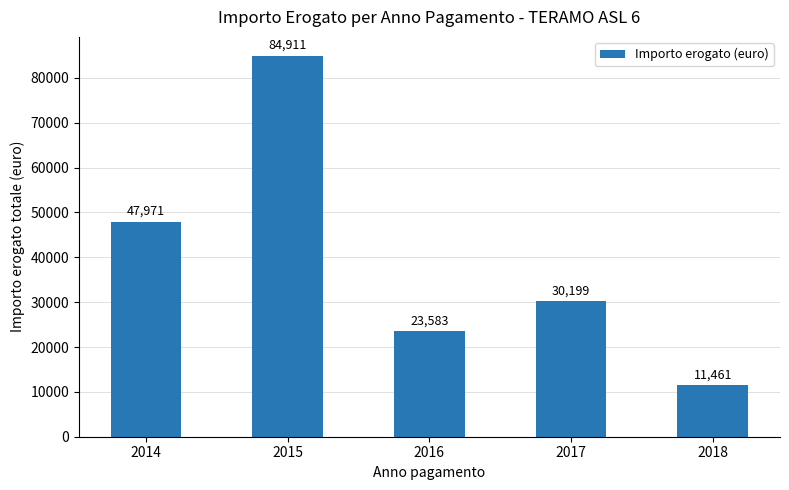

Where does the data first go above 30199?

2014